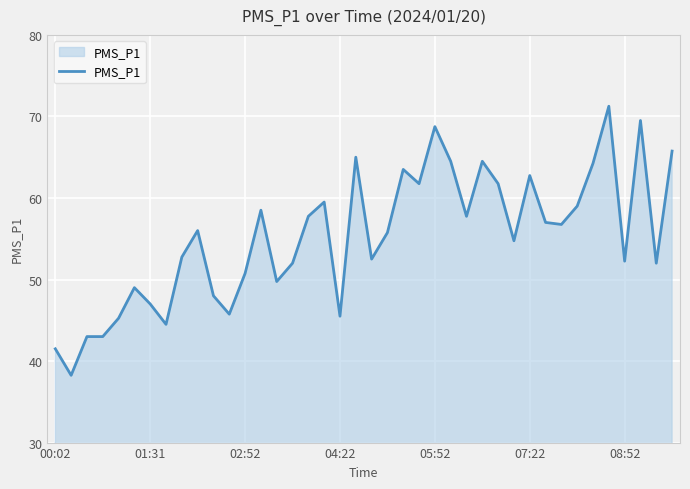

What is the difference between the maximum and minimum values?

33.0